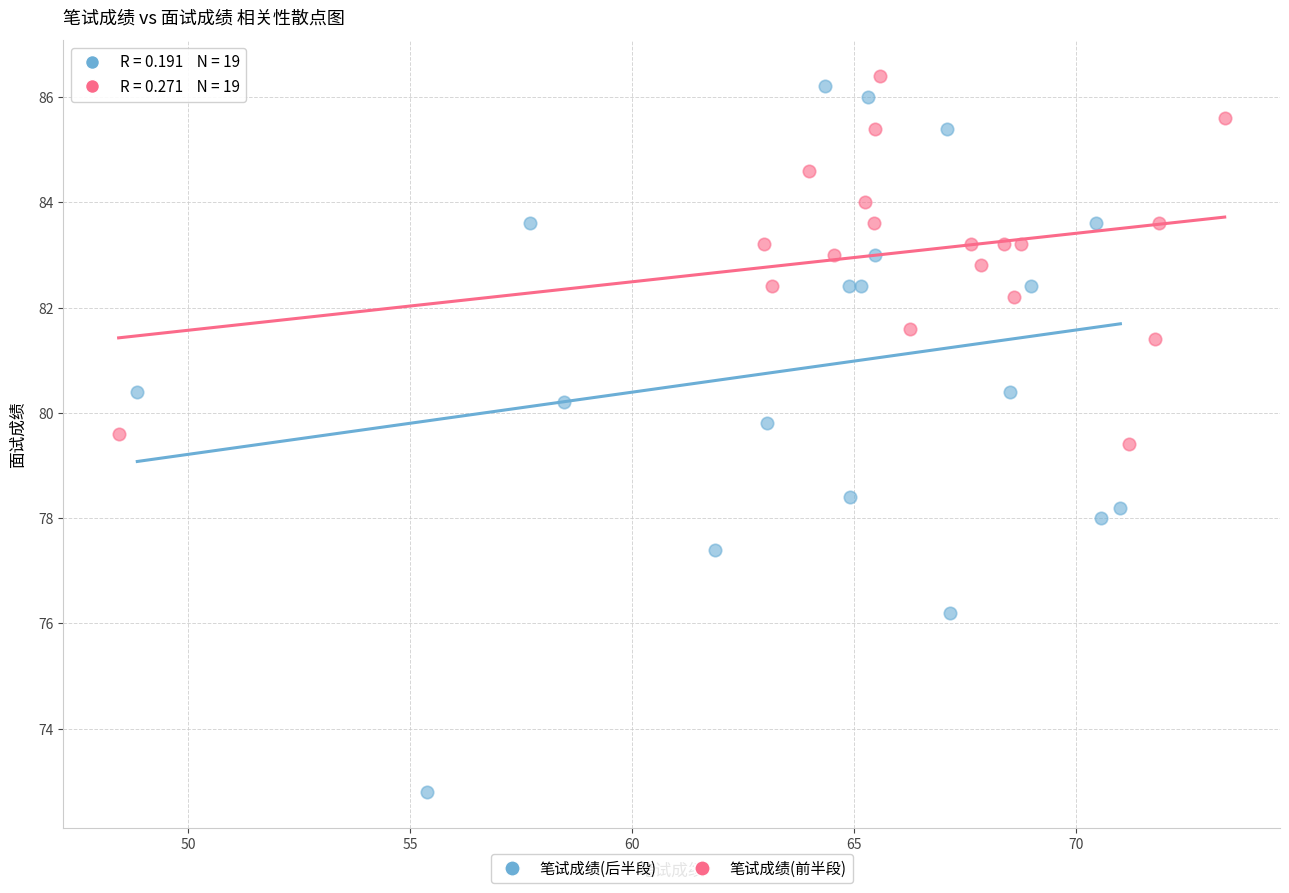

Which series contains the lowest Y value?

笔试成绩(后半段)